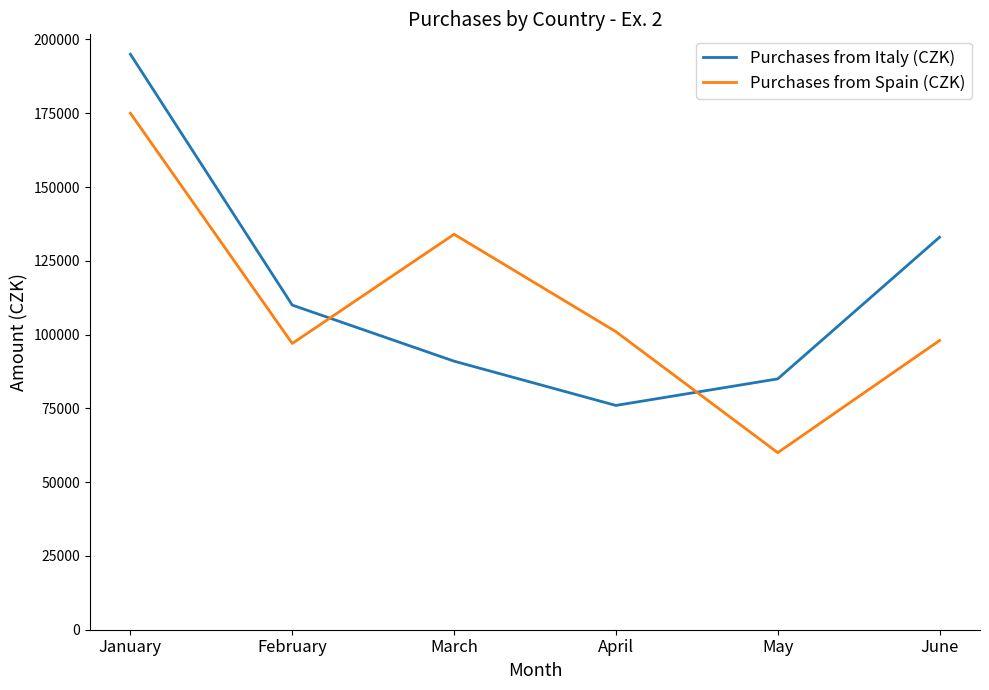

Between May and June, which series saw the biggest shift?

Purchases from Italy (CZK)